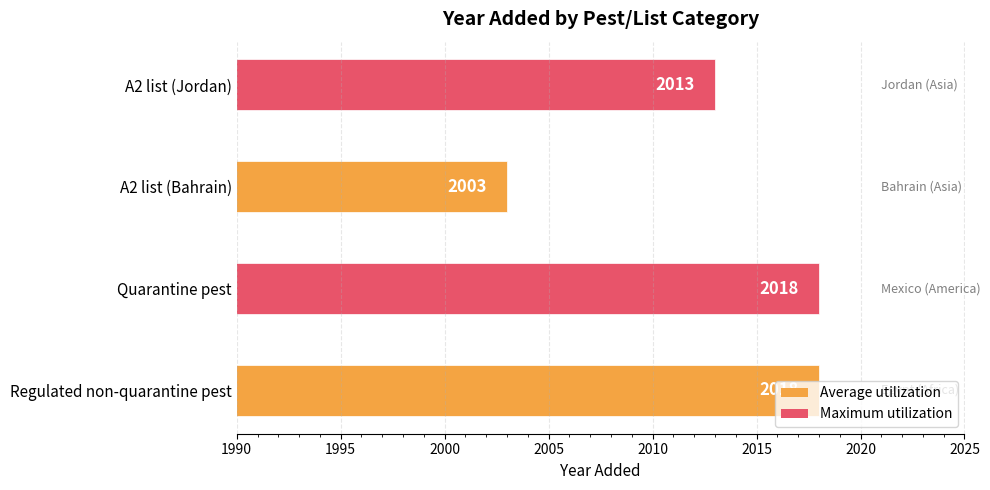

Which has a higher value, Regulated non-quarantine pest or A2 list (Bahrain)?

Regulated non-quarantine pest